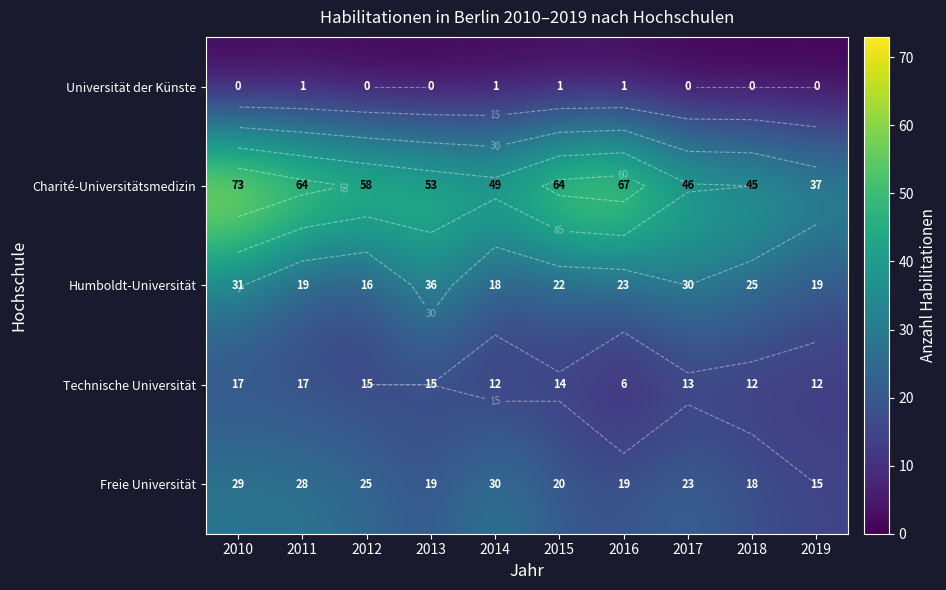

List the series in order of their peak value, lowest first.

Universität der Künste, Technische Universität, Freie Universität, Humboldt-Universität, Charité-Universitätsmedizin